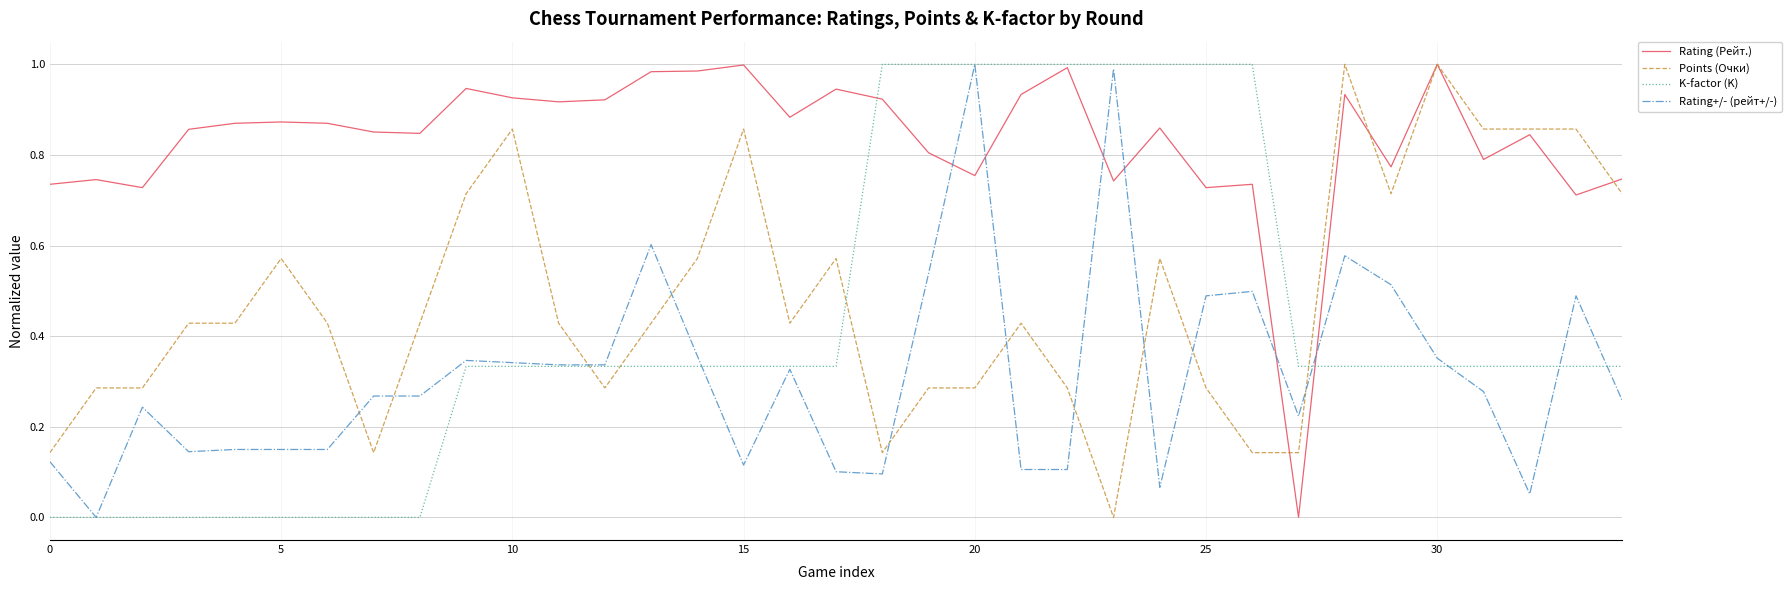

After their last crossing, which series has the higher values: Rating+/- (рейт+/-) or Points (Очки)?

Points (Очки)